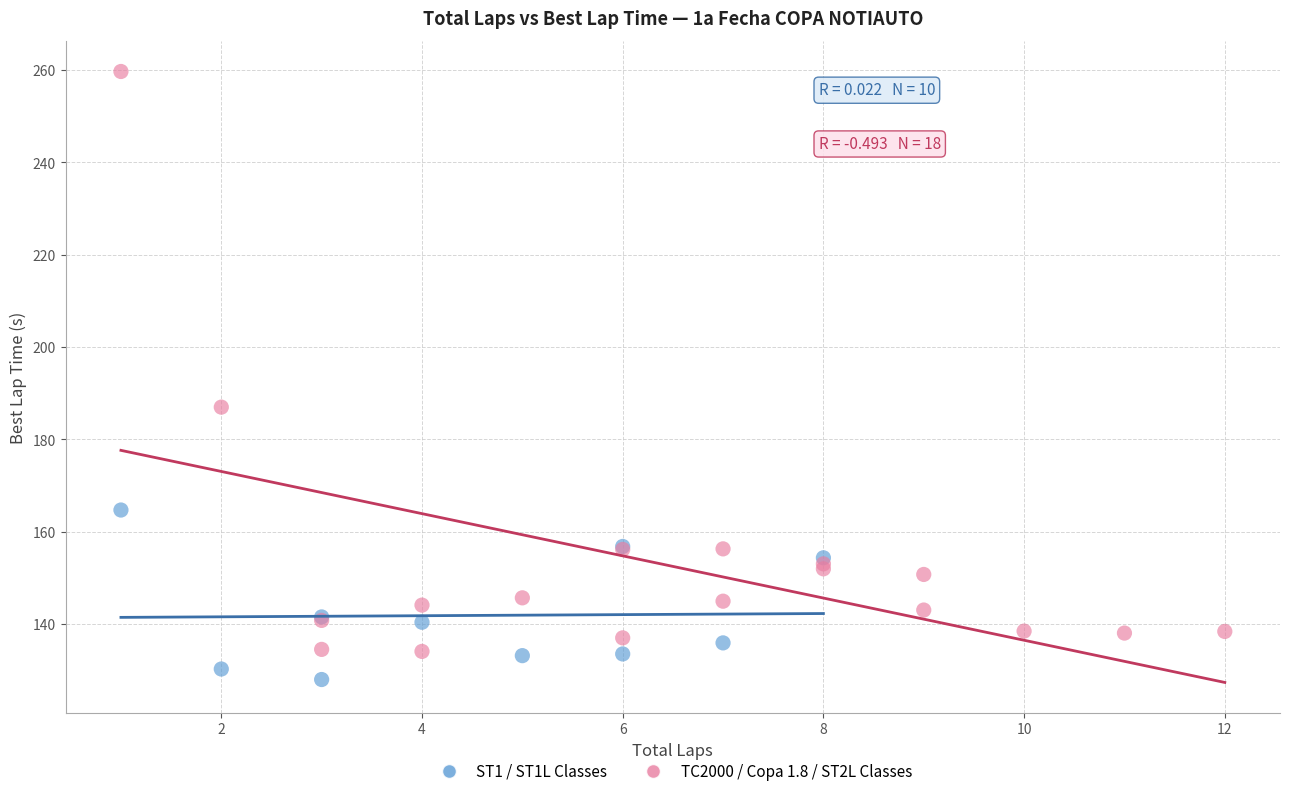

Which series reaches the maximum Y coordinate?

TC2000 / Copa 1.8 / ST2L Classes